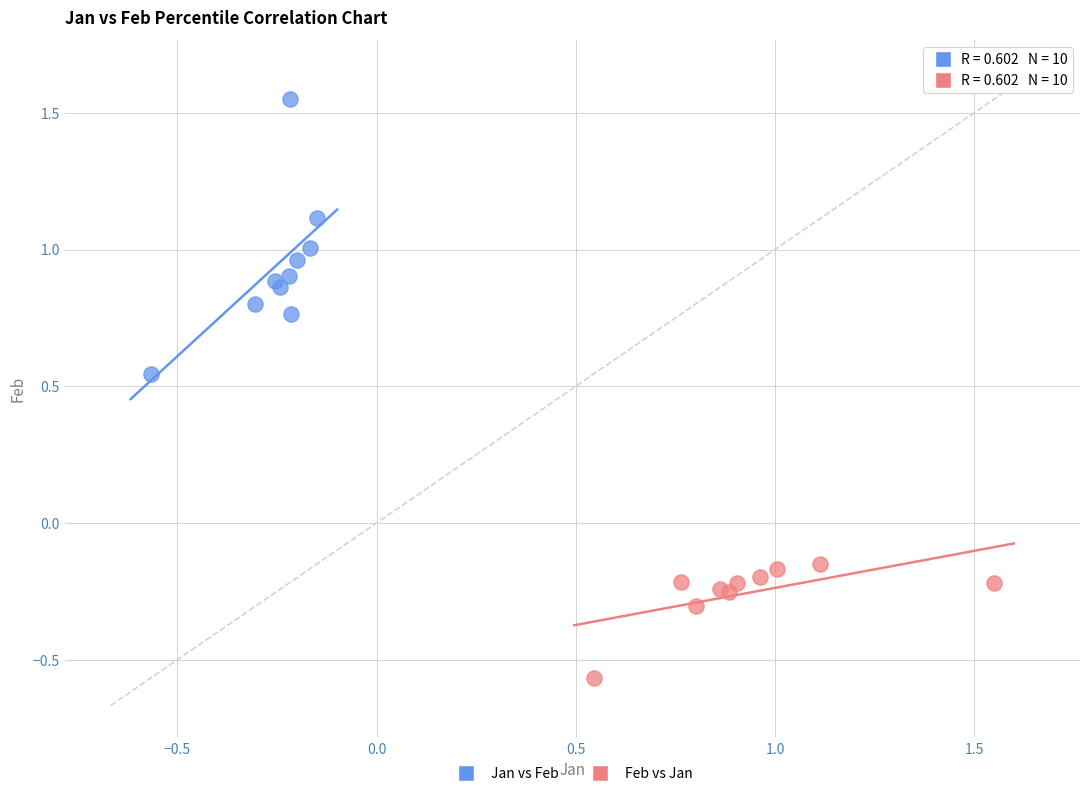

Which series contains the lowest Y value?

Feb vs Jan